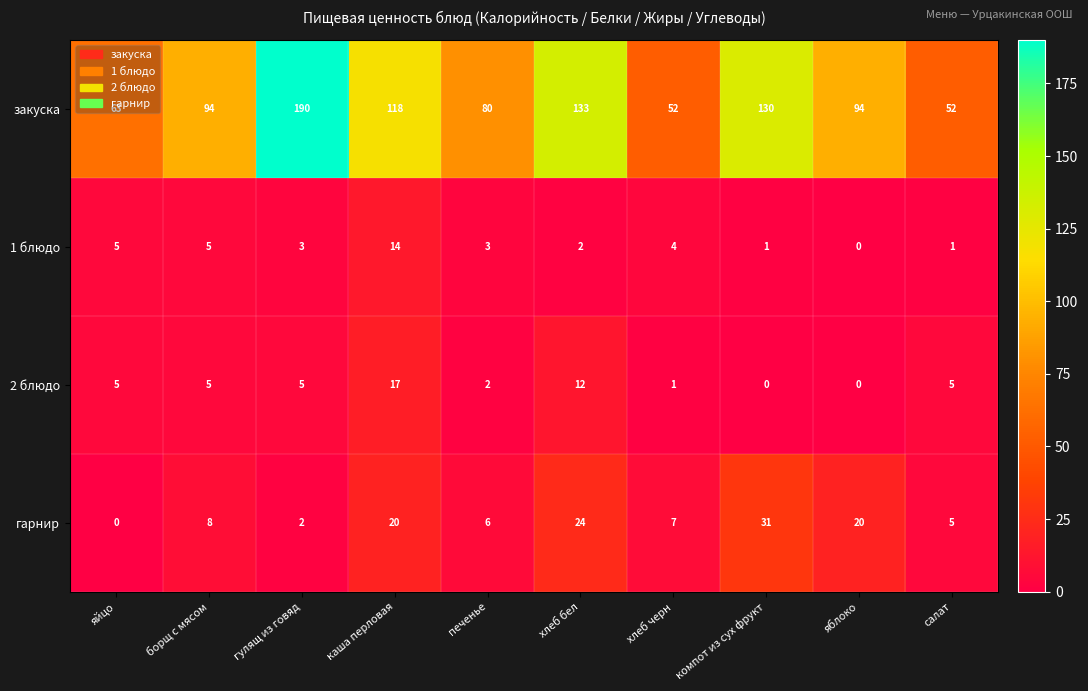

Count the number of data series in this chart.

4